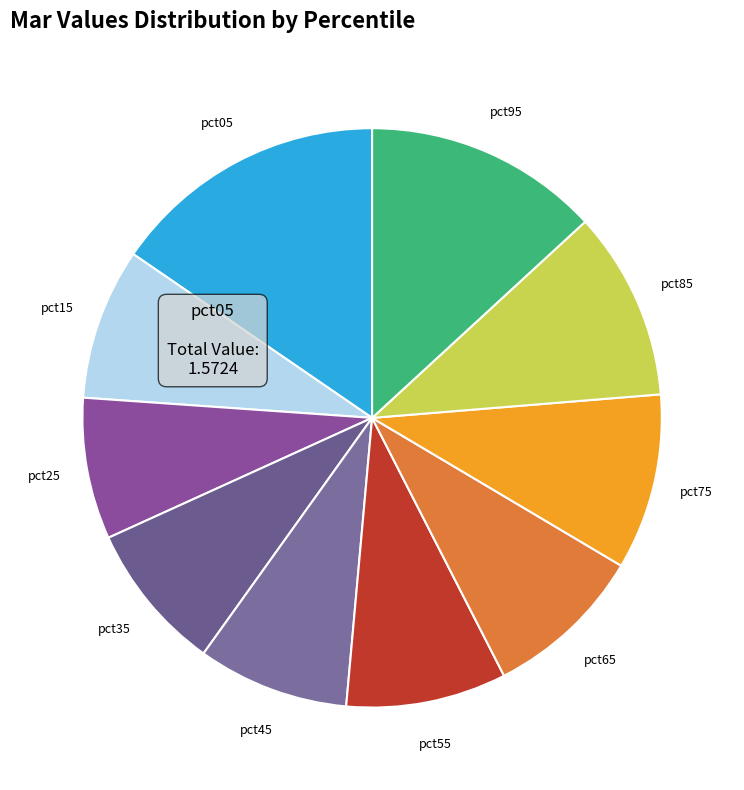

How many slices are in this pie chart?

10